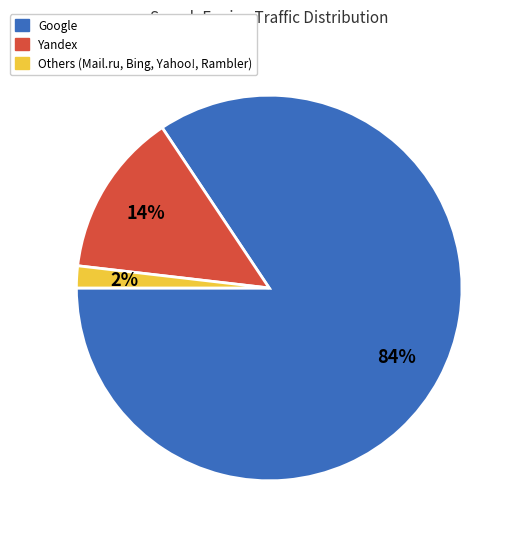

To the nearest percent, what is the average slice percentage?

33%